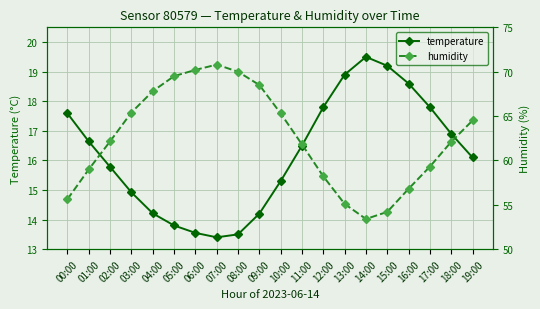

Between 19:00 and 18:00, which is larger?

18:00